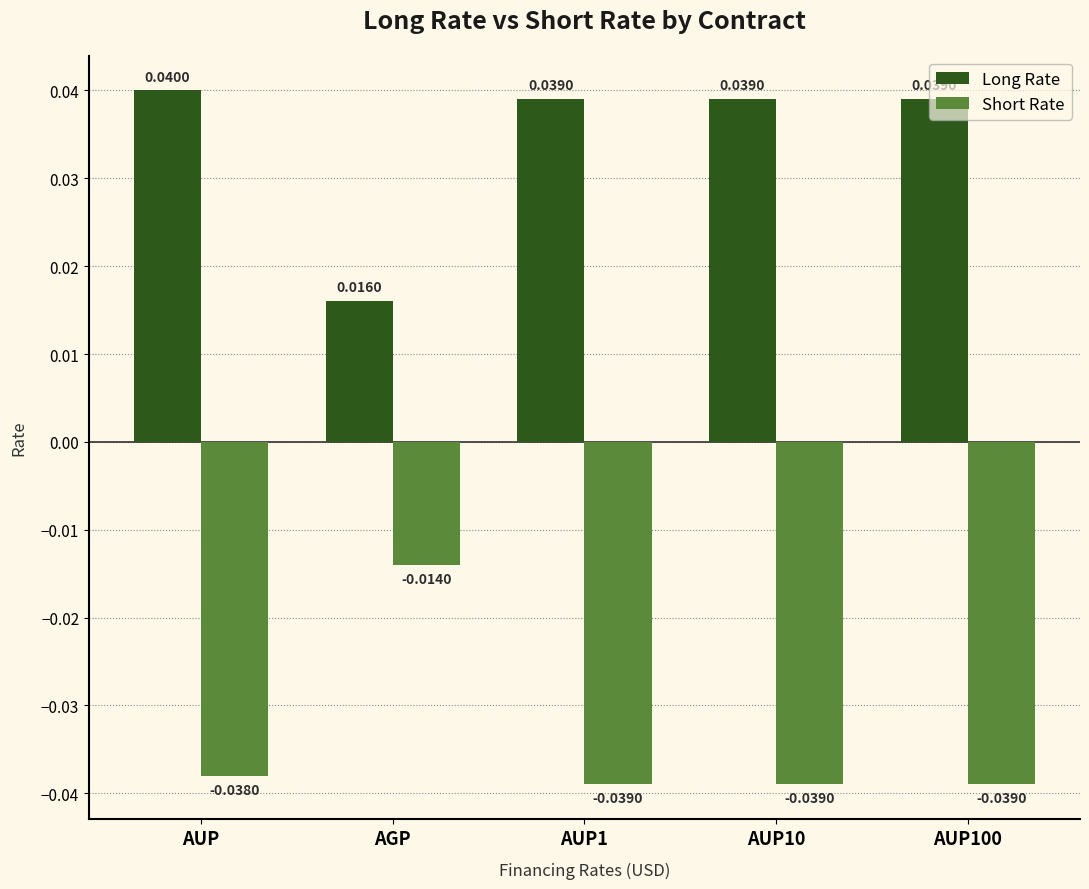

How many groups of bars are there?

5